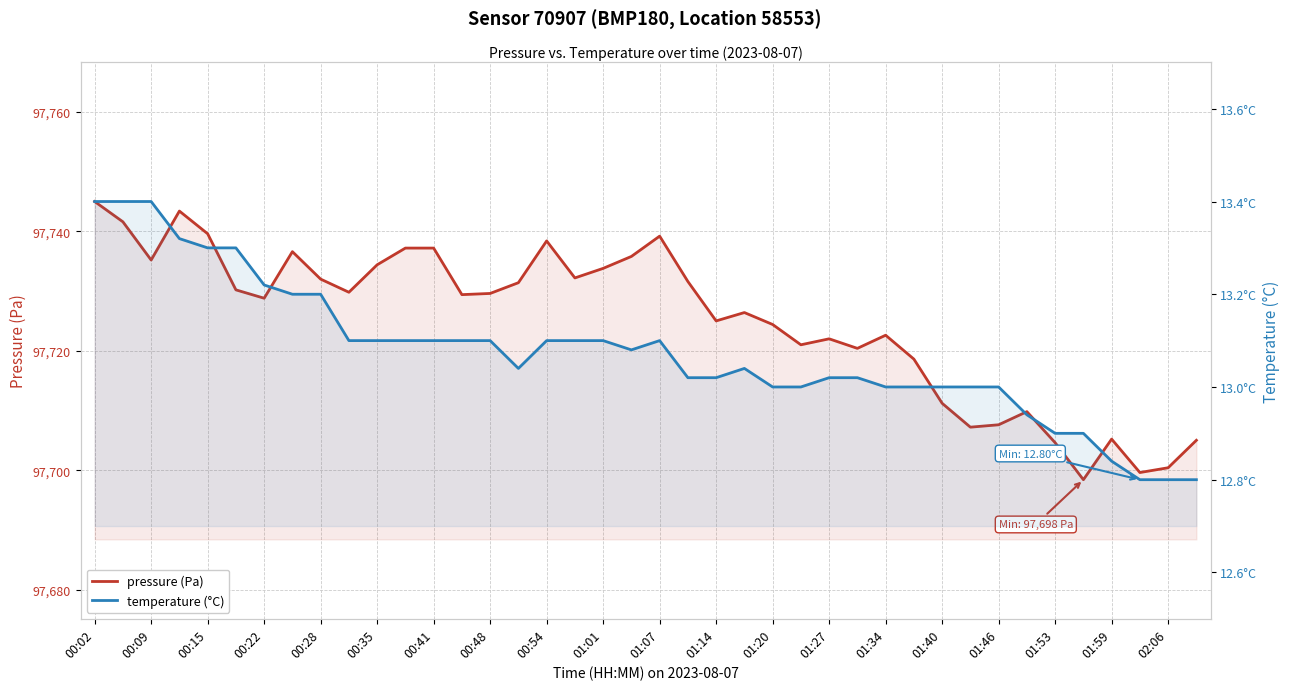

Is it true that pressure (Pa) equals 97722.0 at 01:27?

True